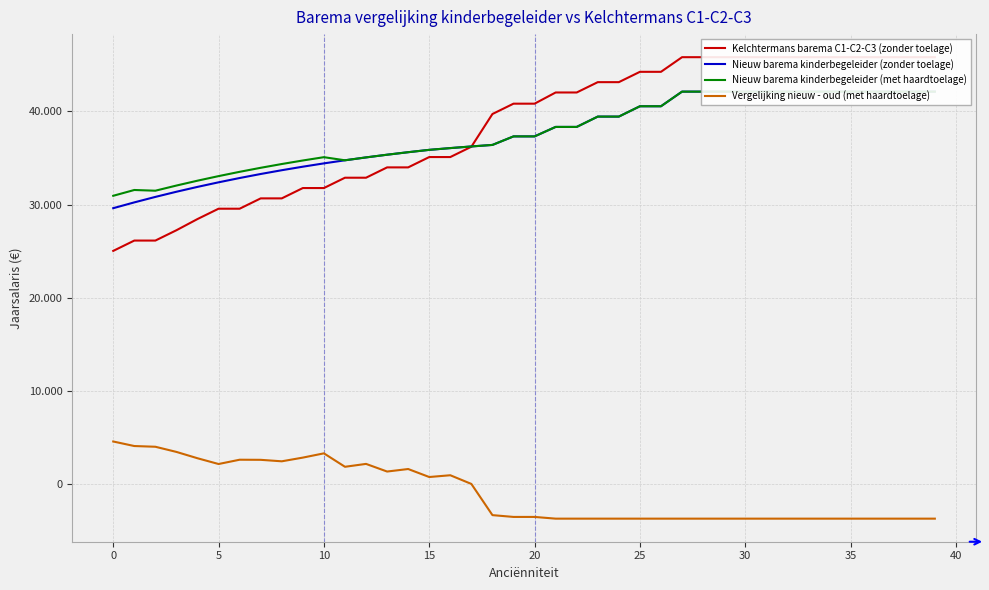

Where is Nieuw barema kinderbegeleider (met haardtoelage) nearest to the value 36536?

18